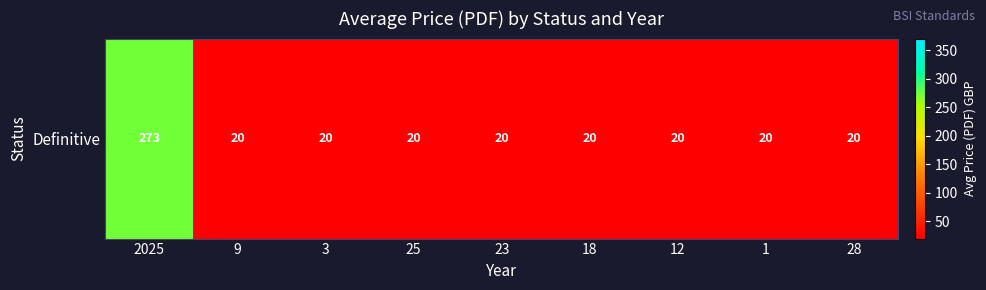

What is the difference between the values at 12 and 2025?

252.9